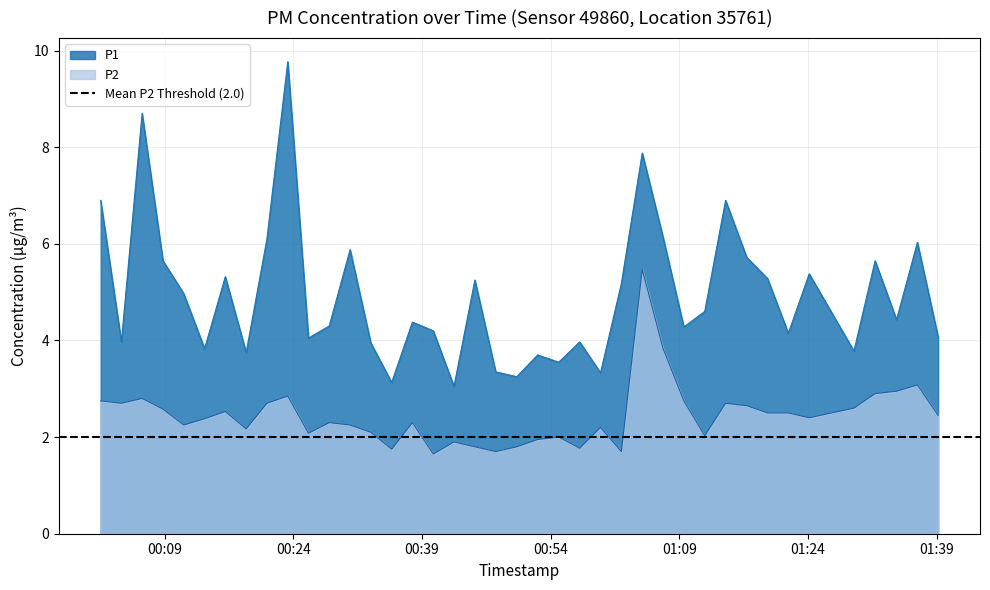

In P1, how many points are higher than both neighbors (excluding endpoints)?

13